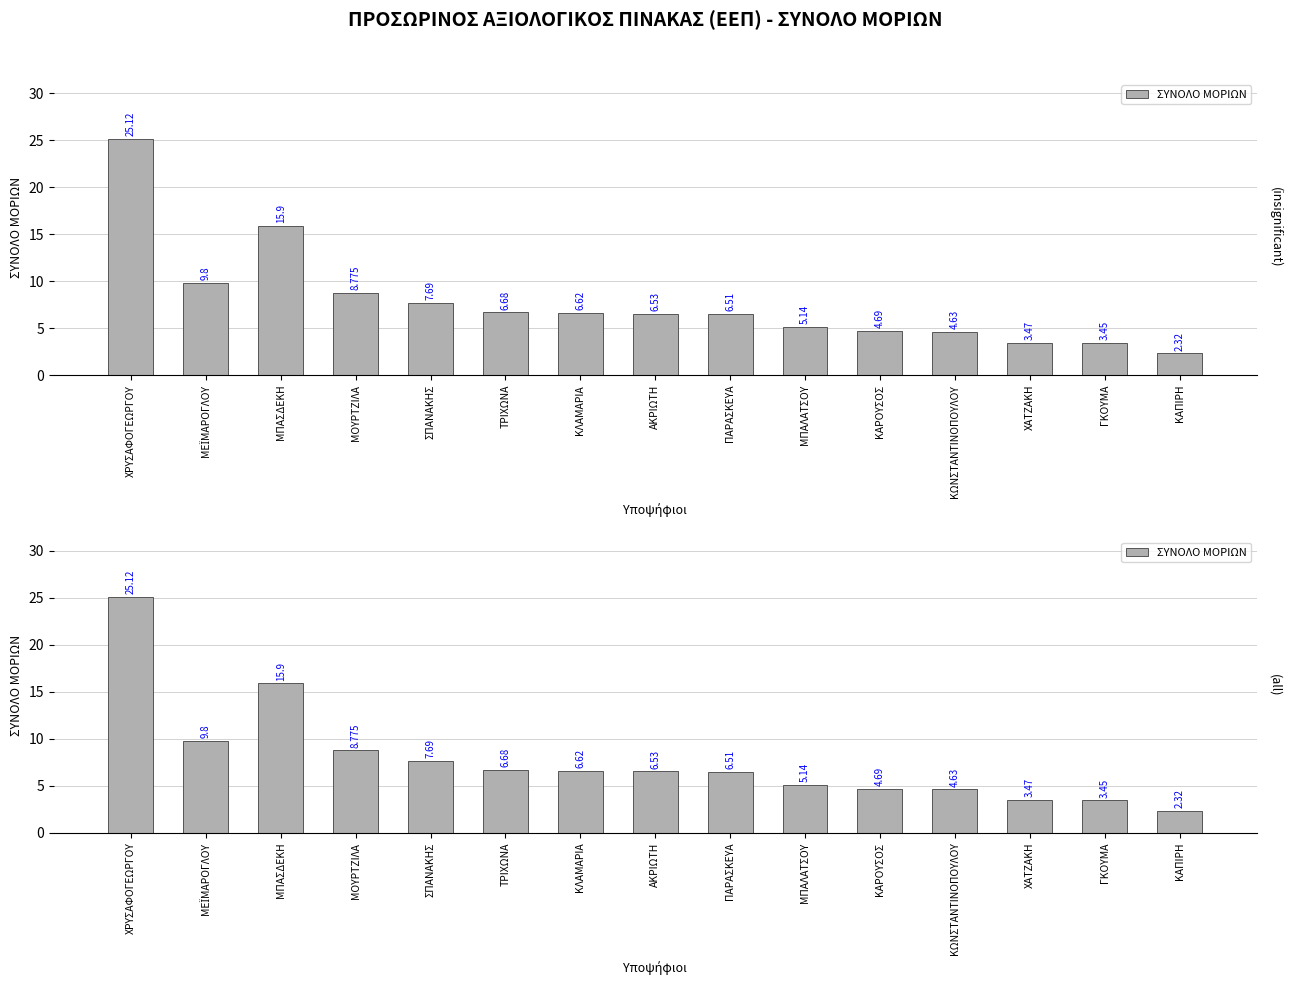

How many bars are there in total?

15